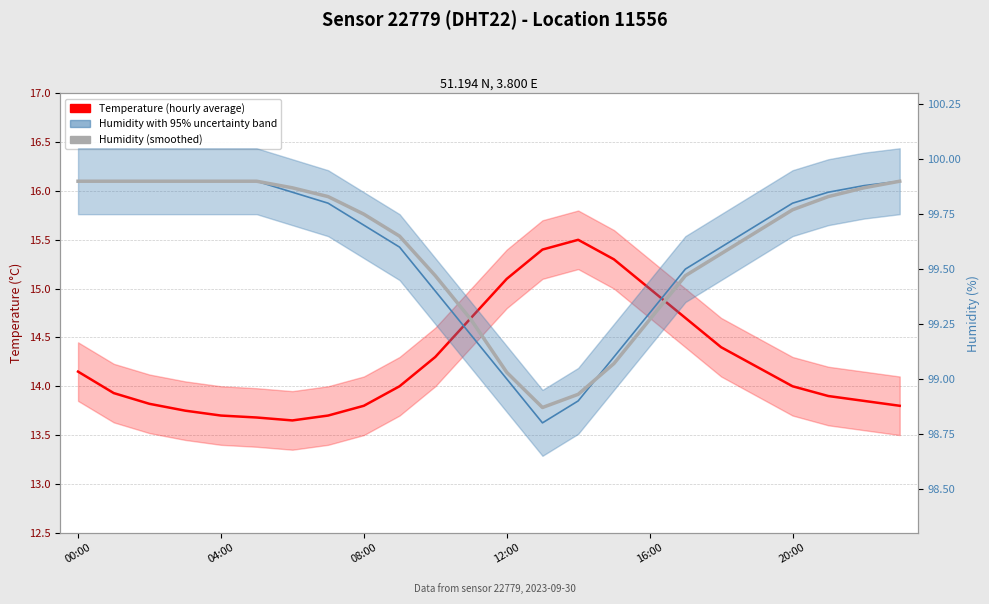

Which series has the largest total across all categories?

Humidity (smoothed)